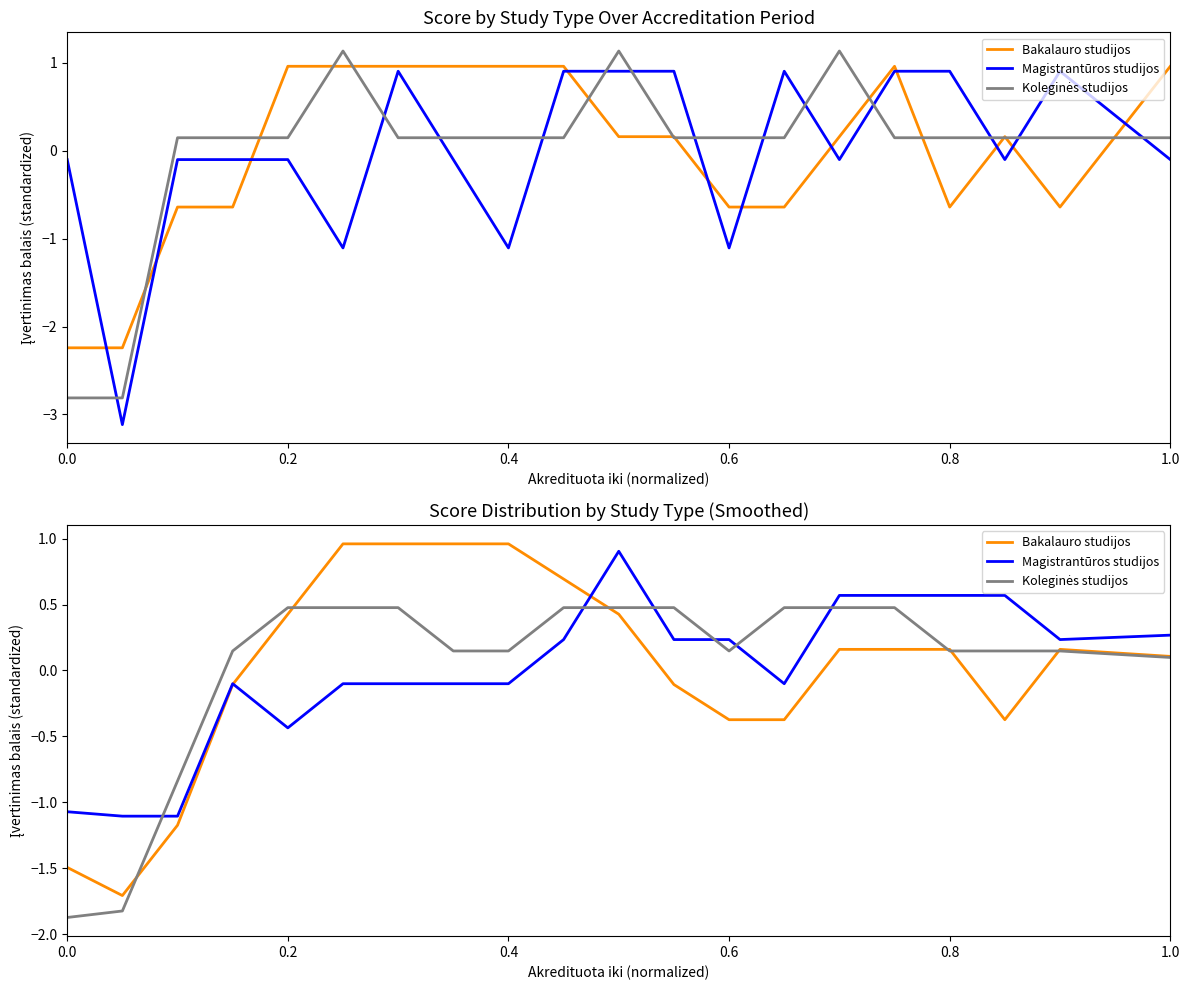

How many times do Magistrantūros studijos and Koleginės studijos cross each other?

6